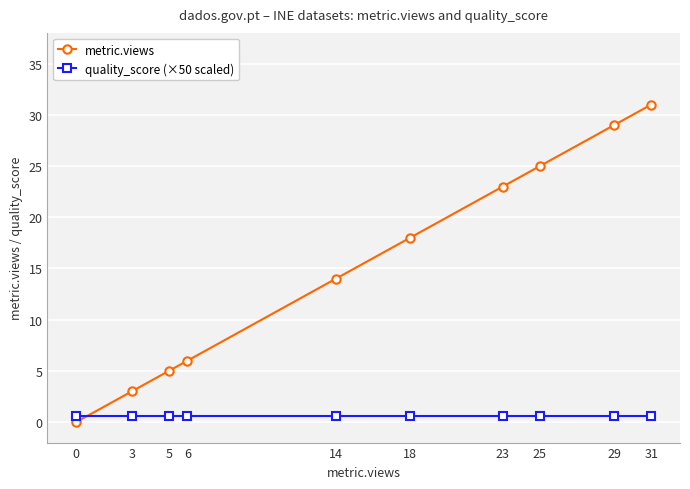

At 23, list the series in order from largest to smallest.

metric.views, quality_score (×50 scaled)